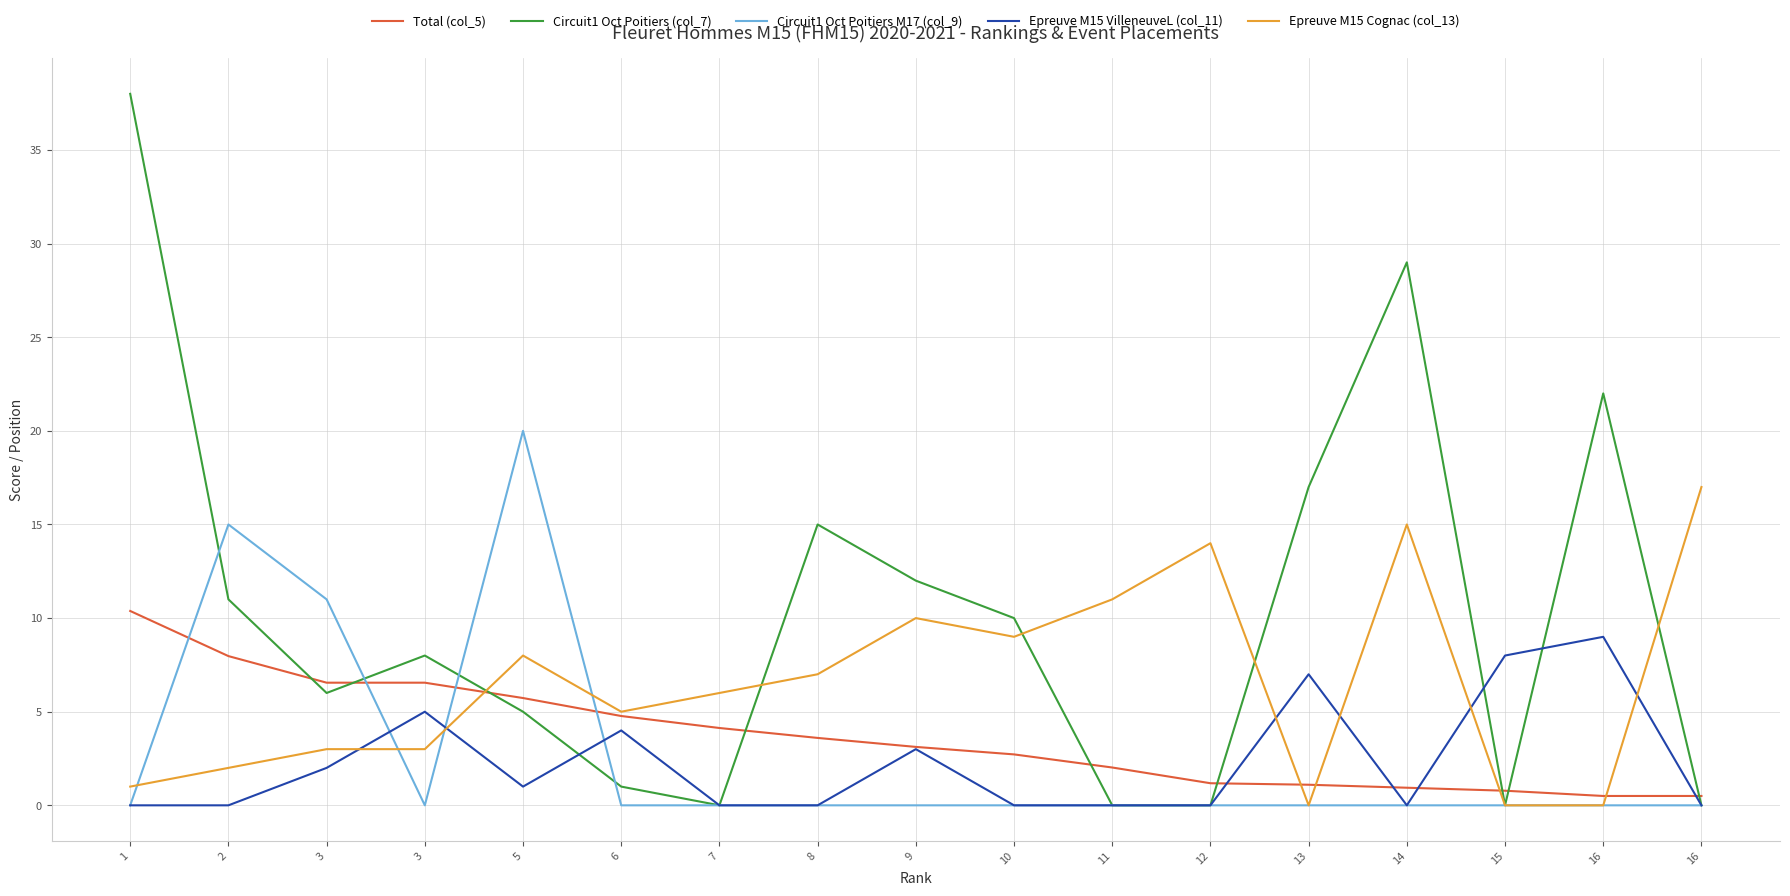

How many lines are shown in the chart?

5